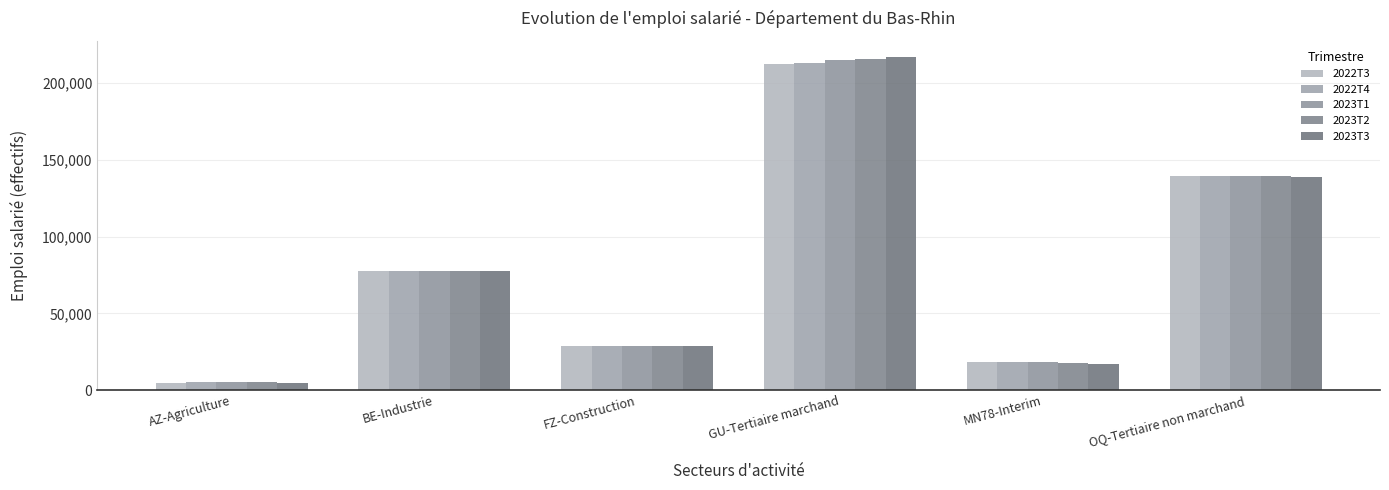

What is the difference between the second highest and second lowest values in the 2022T4 series?

121185.3